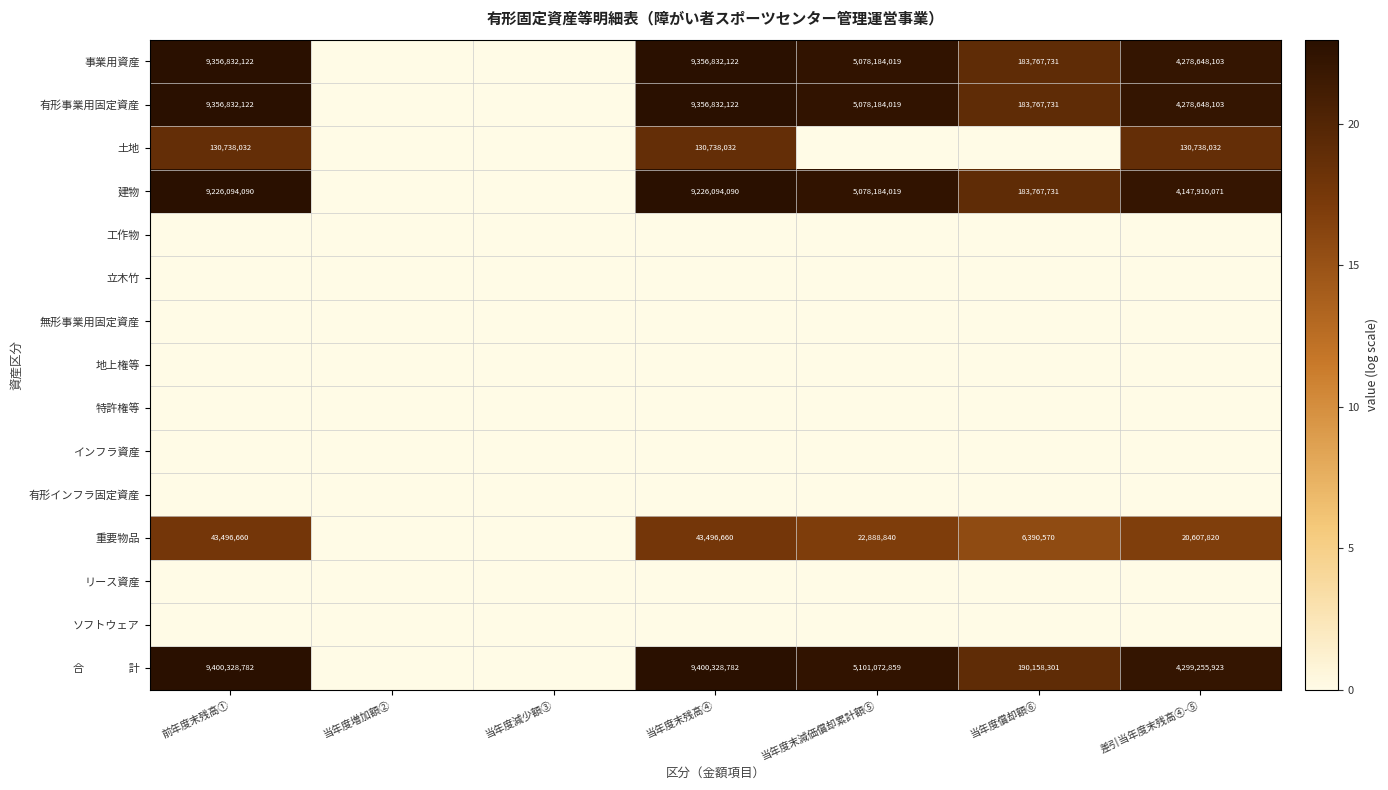

Which series has the largest range (max minus min)?

合 計